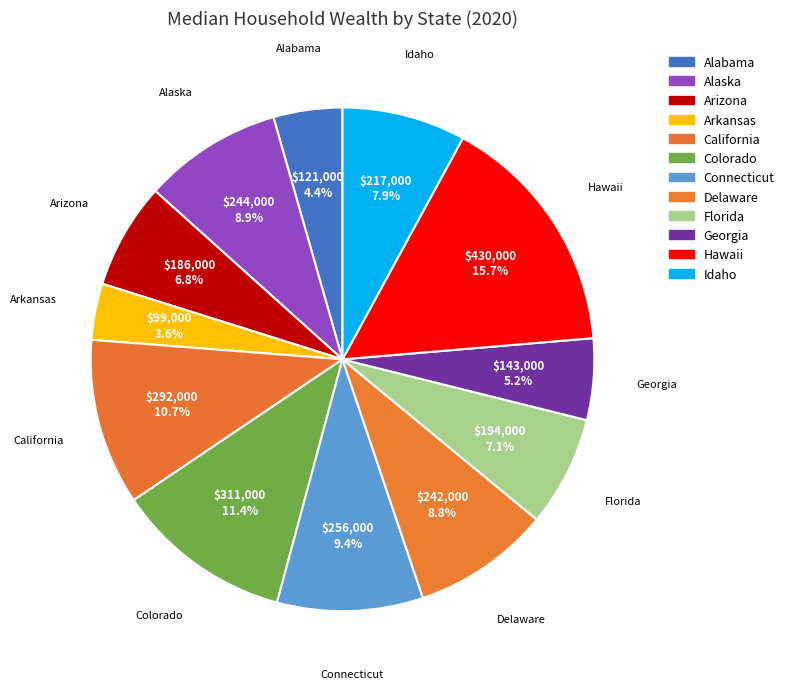

Count the number of slices in the pie.

12